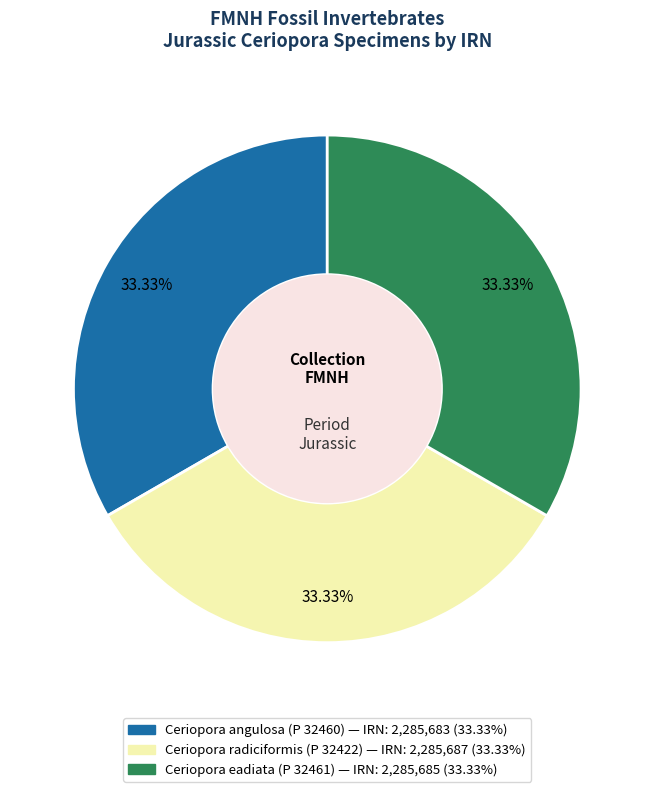

To the nearest percent, what is the combined percentage of Ceriopora eadiata (P 32461) and Ceriopora radiciformis (P 32422)?

67%